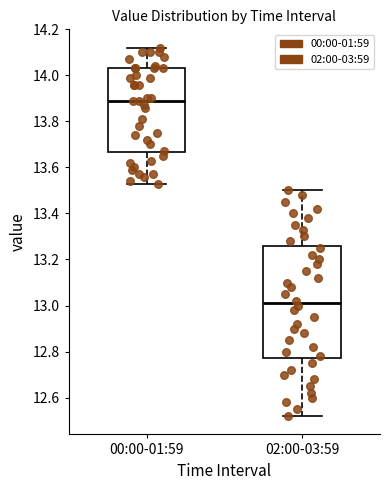

Which box is the tallest, from its lower edge to its upper edge?

02:00-03:59